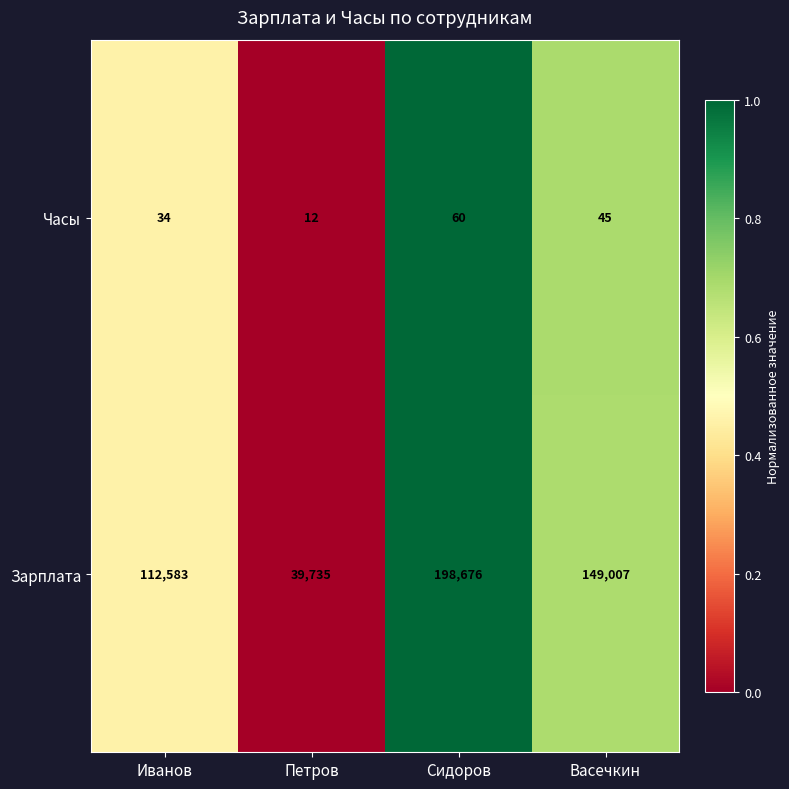

Reading left to right, what are all the values shown in this chart?

Часы: Иванов=34	Петров=12	Сидоров=60	Васечкин=45
Зарплата: Иванов=112583	Петров=39735	Сидоров=198676	Васечкин=149007